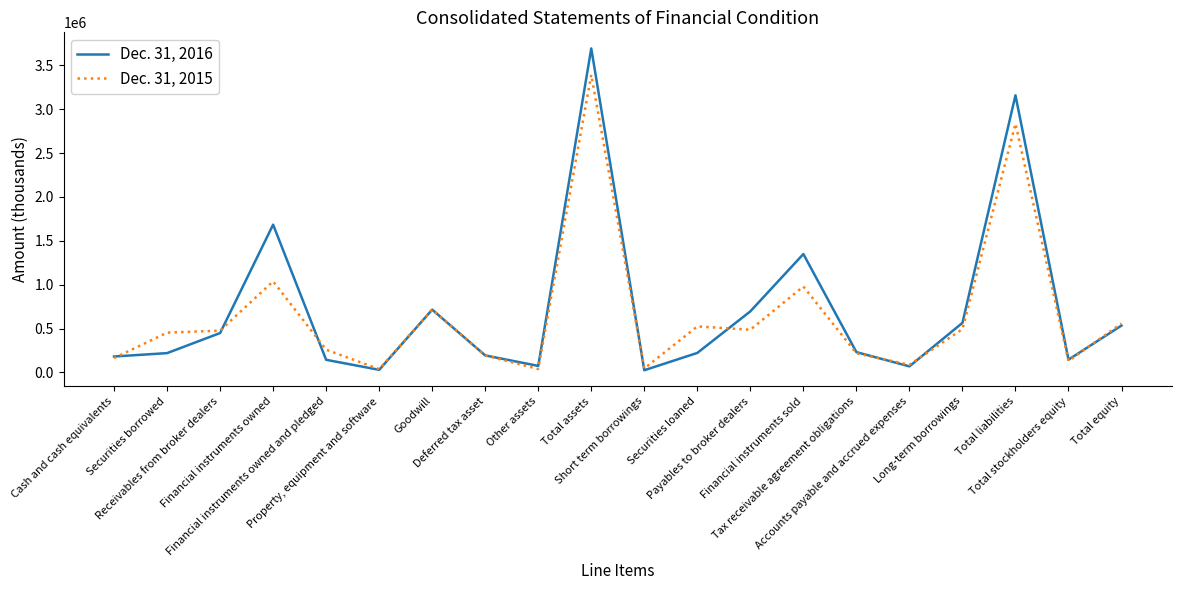

What is the difference between the maximum and minimum values in the Dec. 31, 2016 series?

3667390